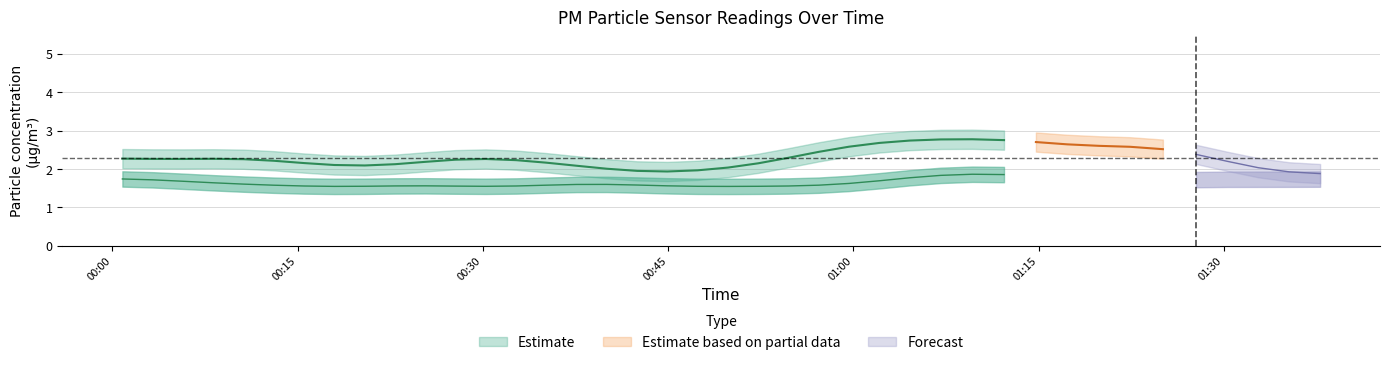

Between 2022-08-01T01:35:17 and 2022-08-01T00:32:42, which is larger?

2022-08-01T00:32:42